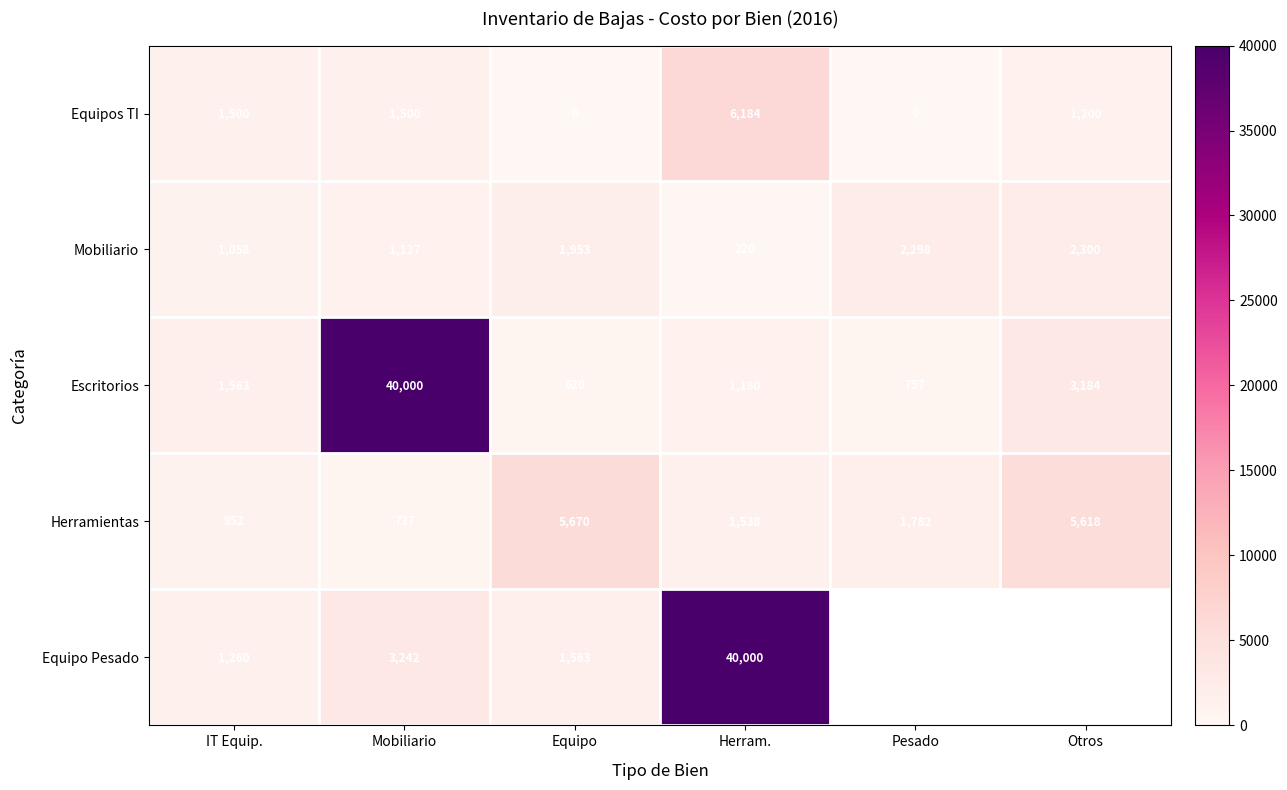

What is the minimum value for Escritorios?

620